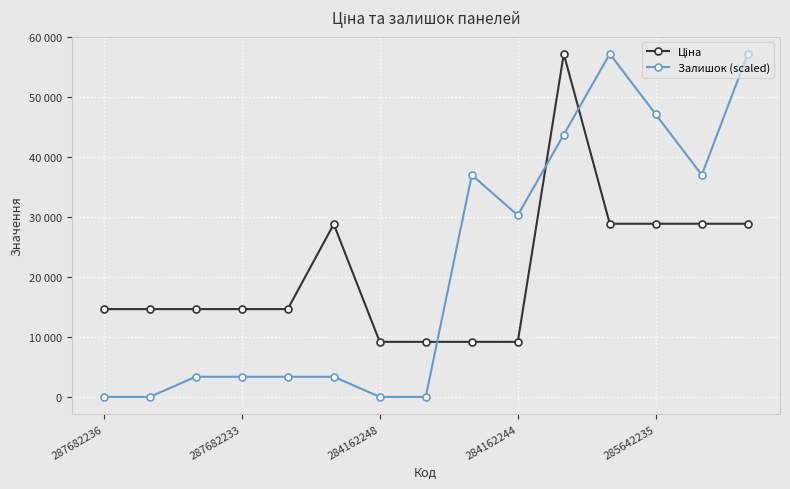

Which series has the widest spread of values?

Залишок (scaled)